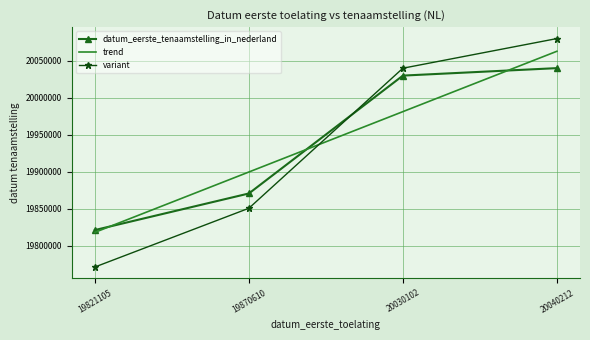

Which series has the largest range (max minus min)?

variant